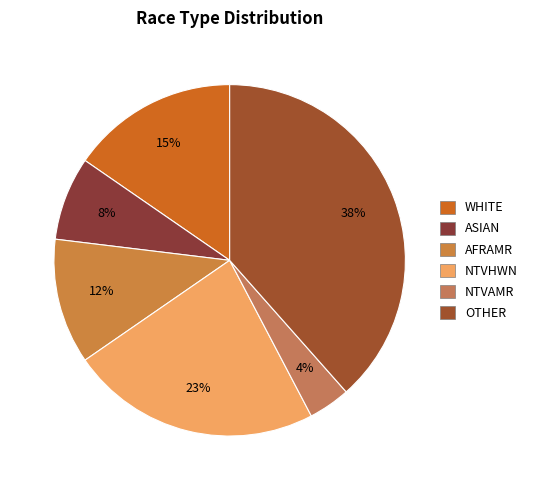

Rank the categories by value from highest to lowest.

OTHER, NTVHWN, WHITE, AFRAMR, ASIAN, NTVAMR